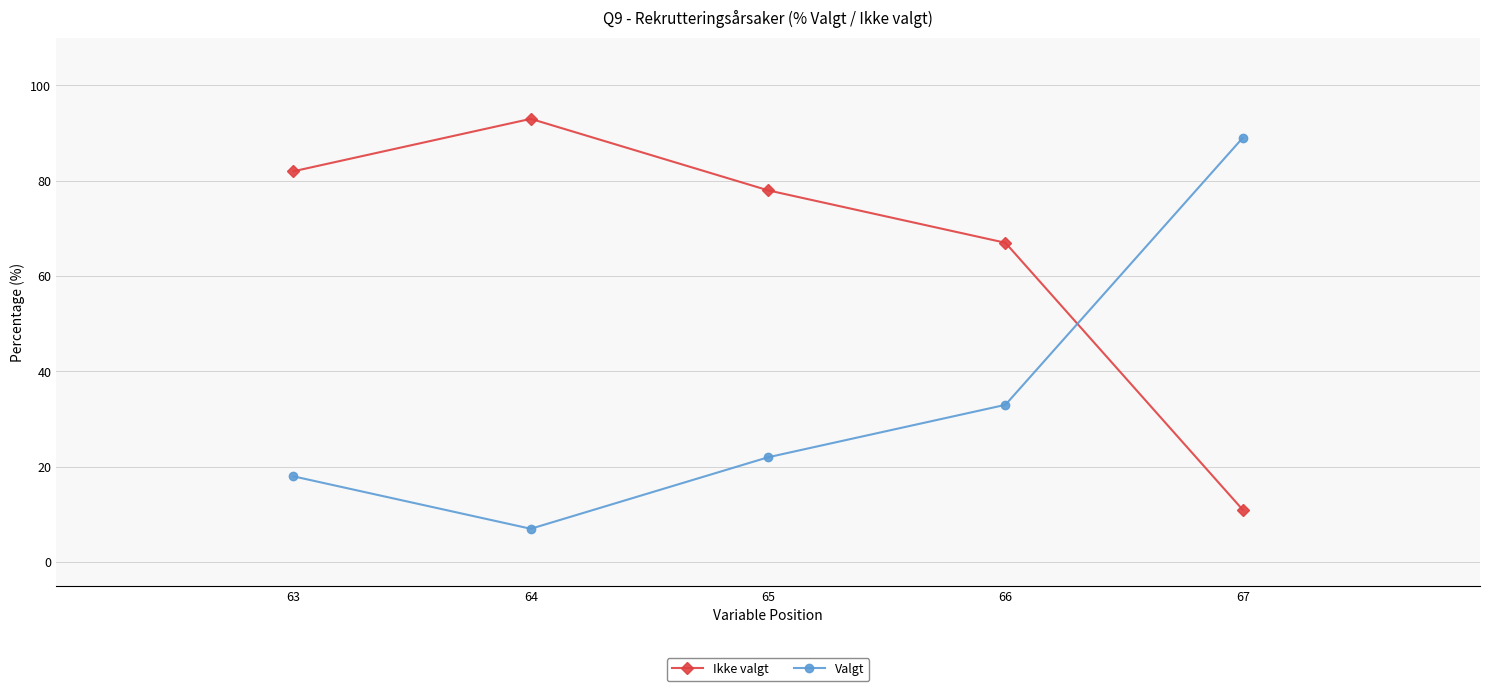

Reading right to left, list all the values displayed in this chart.

Ikke valgt: 67=11	66=67	65=78	64=93	63=82
Valgt: 67=89	66=33	65=22	64=7	63=18